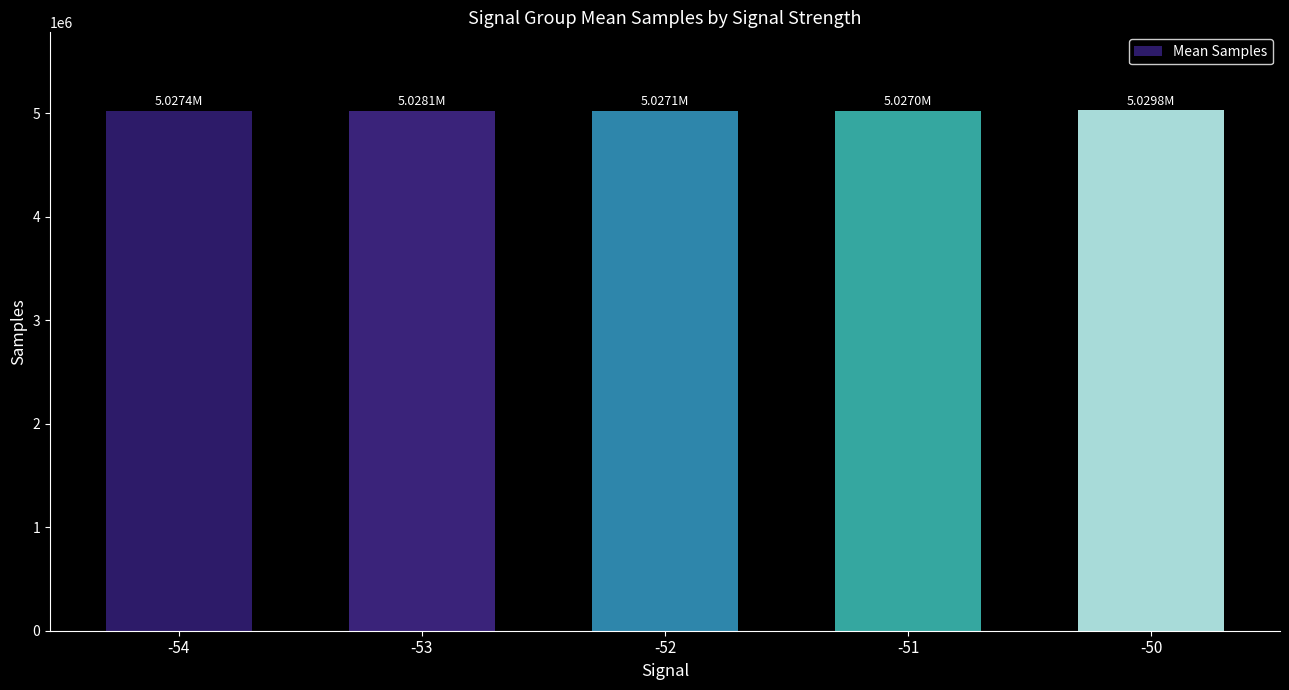

Is it true that the value at -50 is 6613394.5?

False